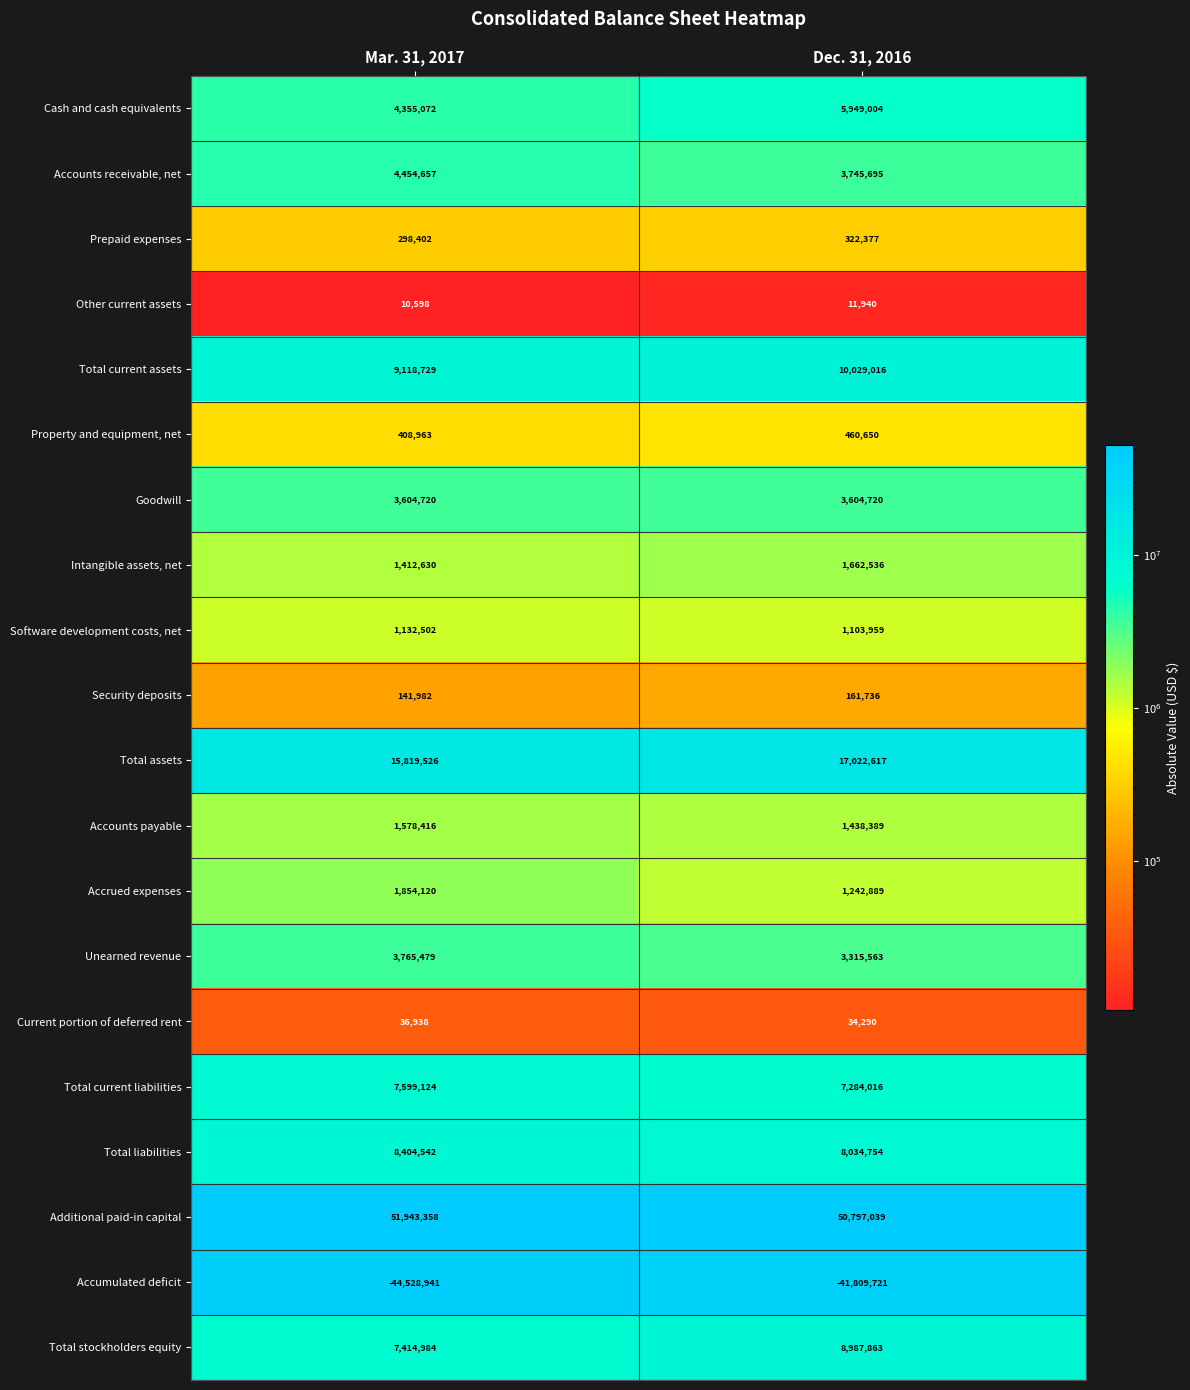

Read the Software development costs, net value at Mar. 31, 2017.

1132502